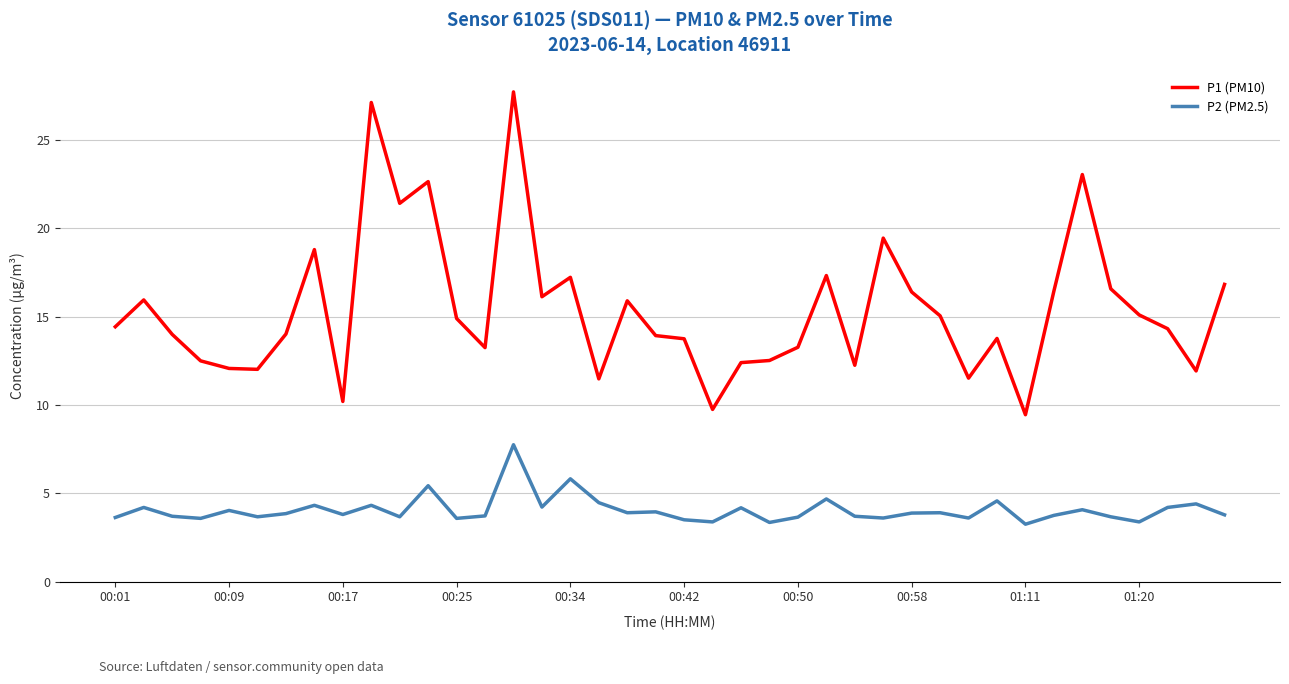

What is the difference between the maximum and minimum values in the P1 (PM10) series?

18.3